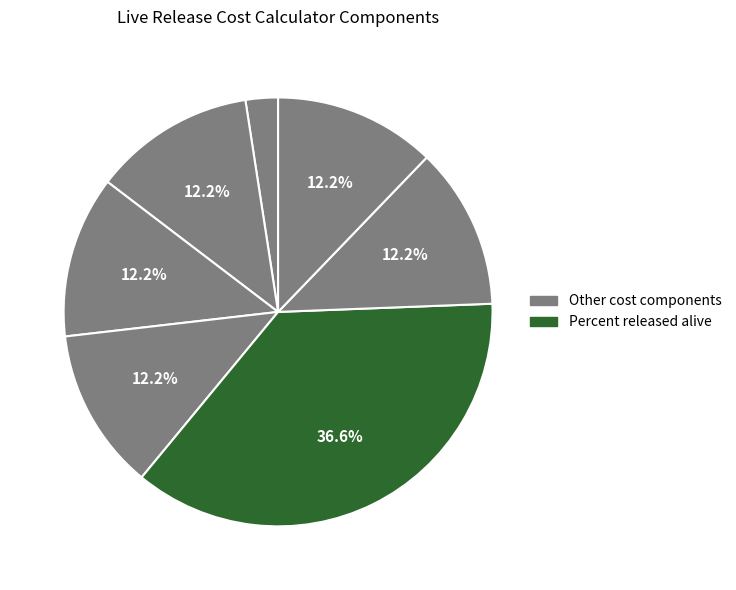

How many slices are in this pie chart?

7